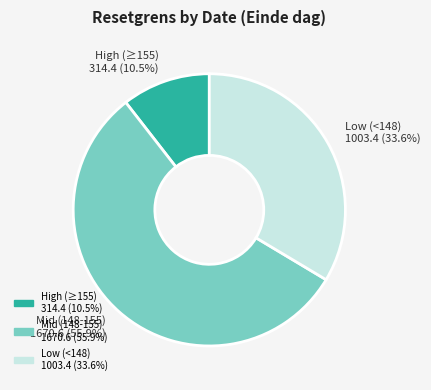

Is the sum of High (≥155) 314.4 (10.5%) and Low (<148) 1003.4 (33.6%) greater than half?

No